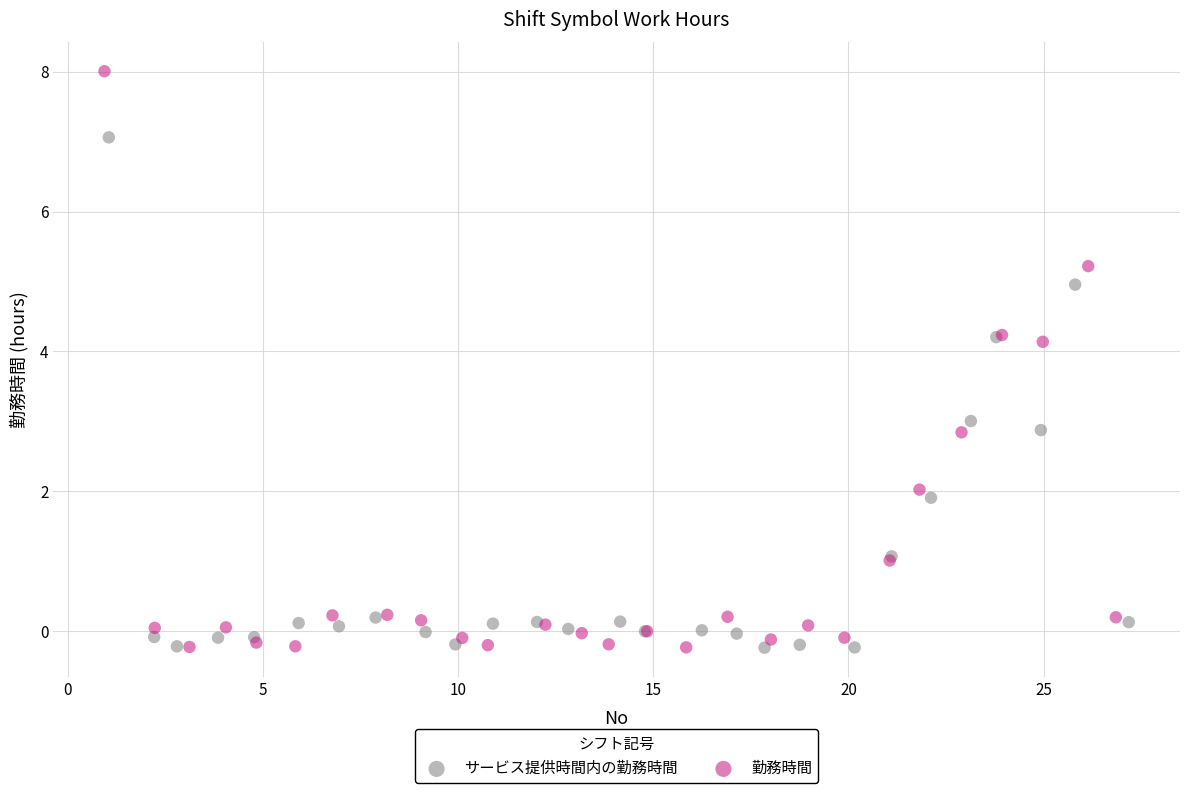

Which series has the widest spread of Y values?

勤務時間